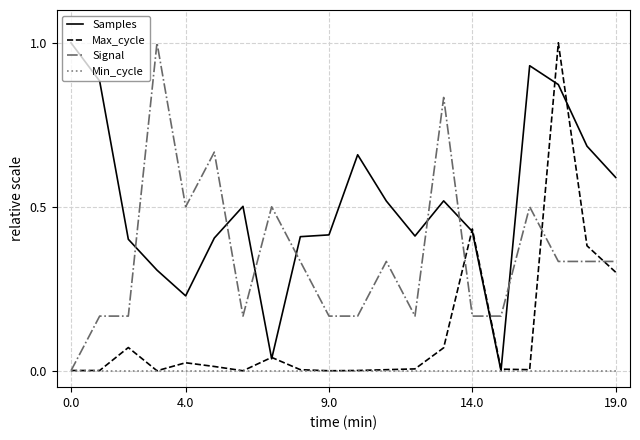

List the series in order of their overall mean, lowest first.

Min_cycle, Max_cycle, Signal, Samples